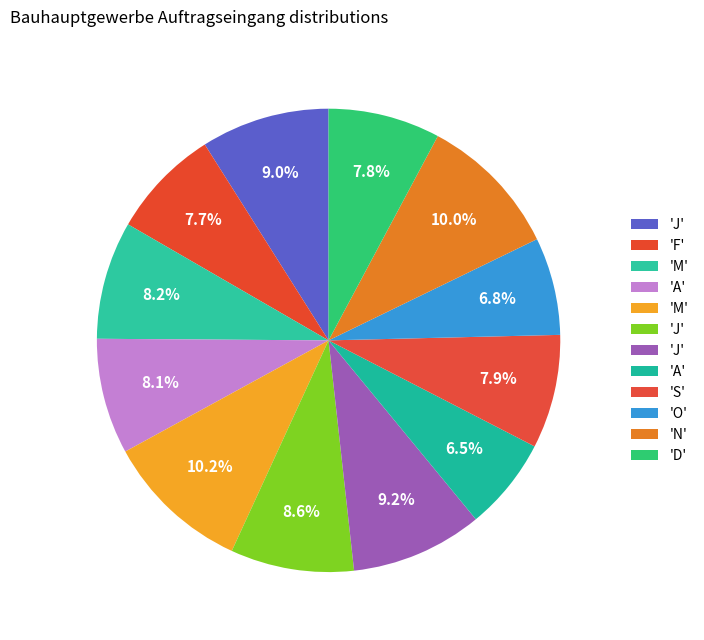

How many slices are in this pie chart?

12